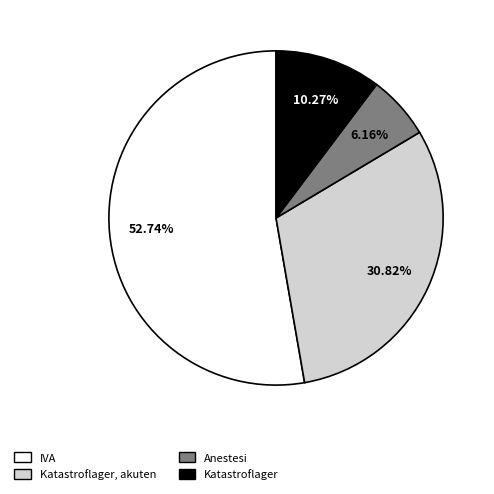

Between IVA and Katastroflager, akuten, which is larger?

IVA